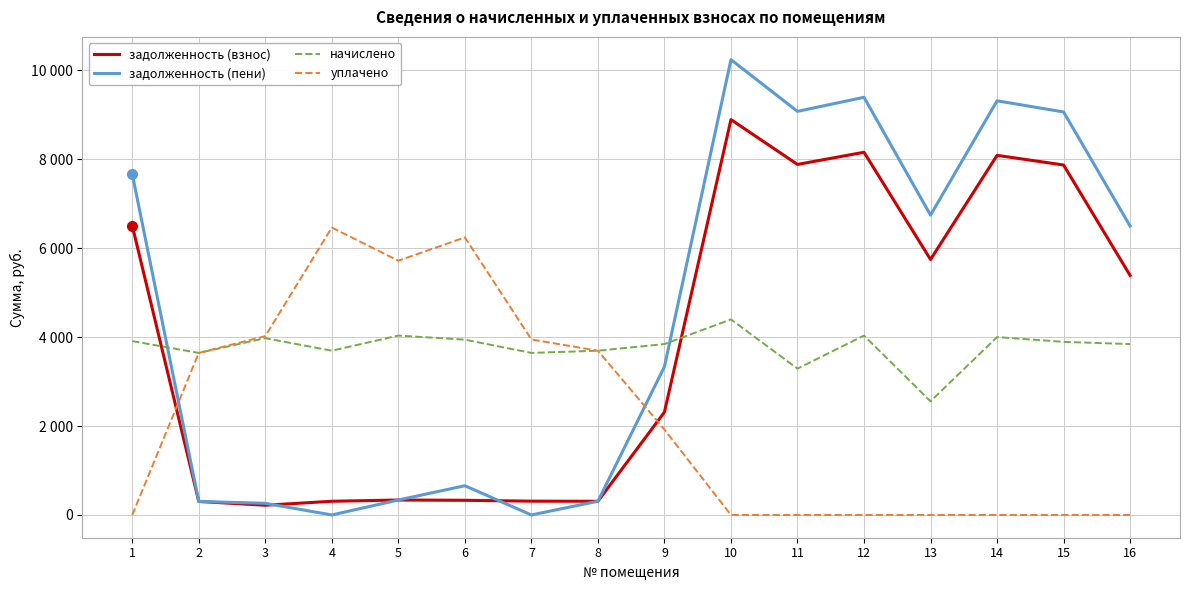

Reading left to right, list all the values displayed in this chart.

задолженность (взнос): 6506.4	303.6	218.4	307.7	336.1	329.6	310.3	307.7	2312.8	8889.0	7881.0	8154.1	5743.2	8085.5	7867.8	5384.9
задолженность (пени): 7665.1	303.6	262.0	0.0	336.1	656.9	0.0	308.0	3334.1	10236.6	9073.7	9390.3	6741.0	9311.2	9060.6	6494.6
начислено: 3908.2	3643.2	3974.4	3692.9	4033.2	3941.3	3643.2	3692.9	3841.9	4396.7	3290.1	4033.2	2555.5	3999.2	3891.6	3841.9
уплачено: 0.0	3643.2	4020.4	6462.5	5716.3	6240.4	3945.8	3692.1	1921.0	0.0	0.0	0.0	0.0	0.0	0.0	0.0